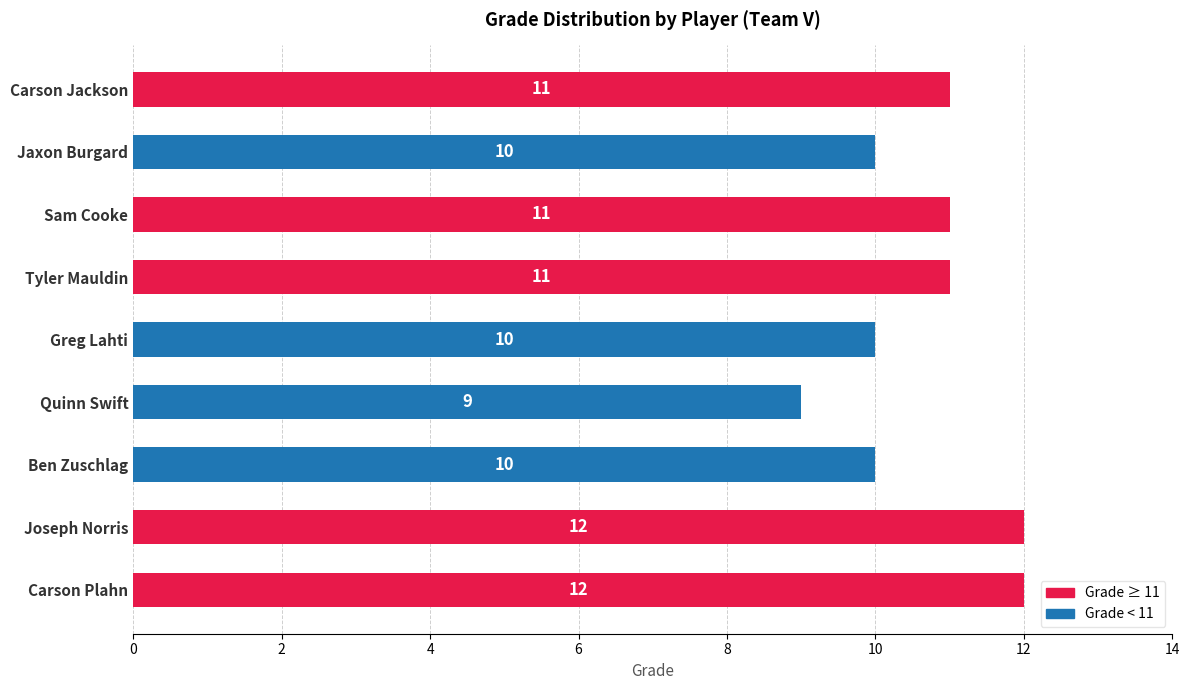

How many distinct data groups are displayed?

1